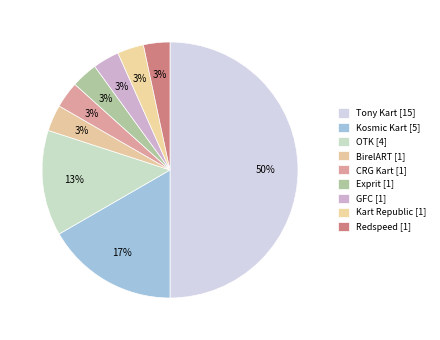

Is it true that Exprit is 3% of the pie?

True